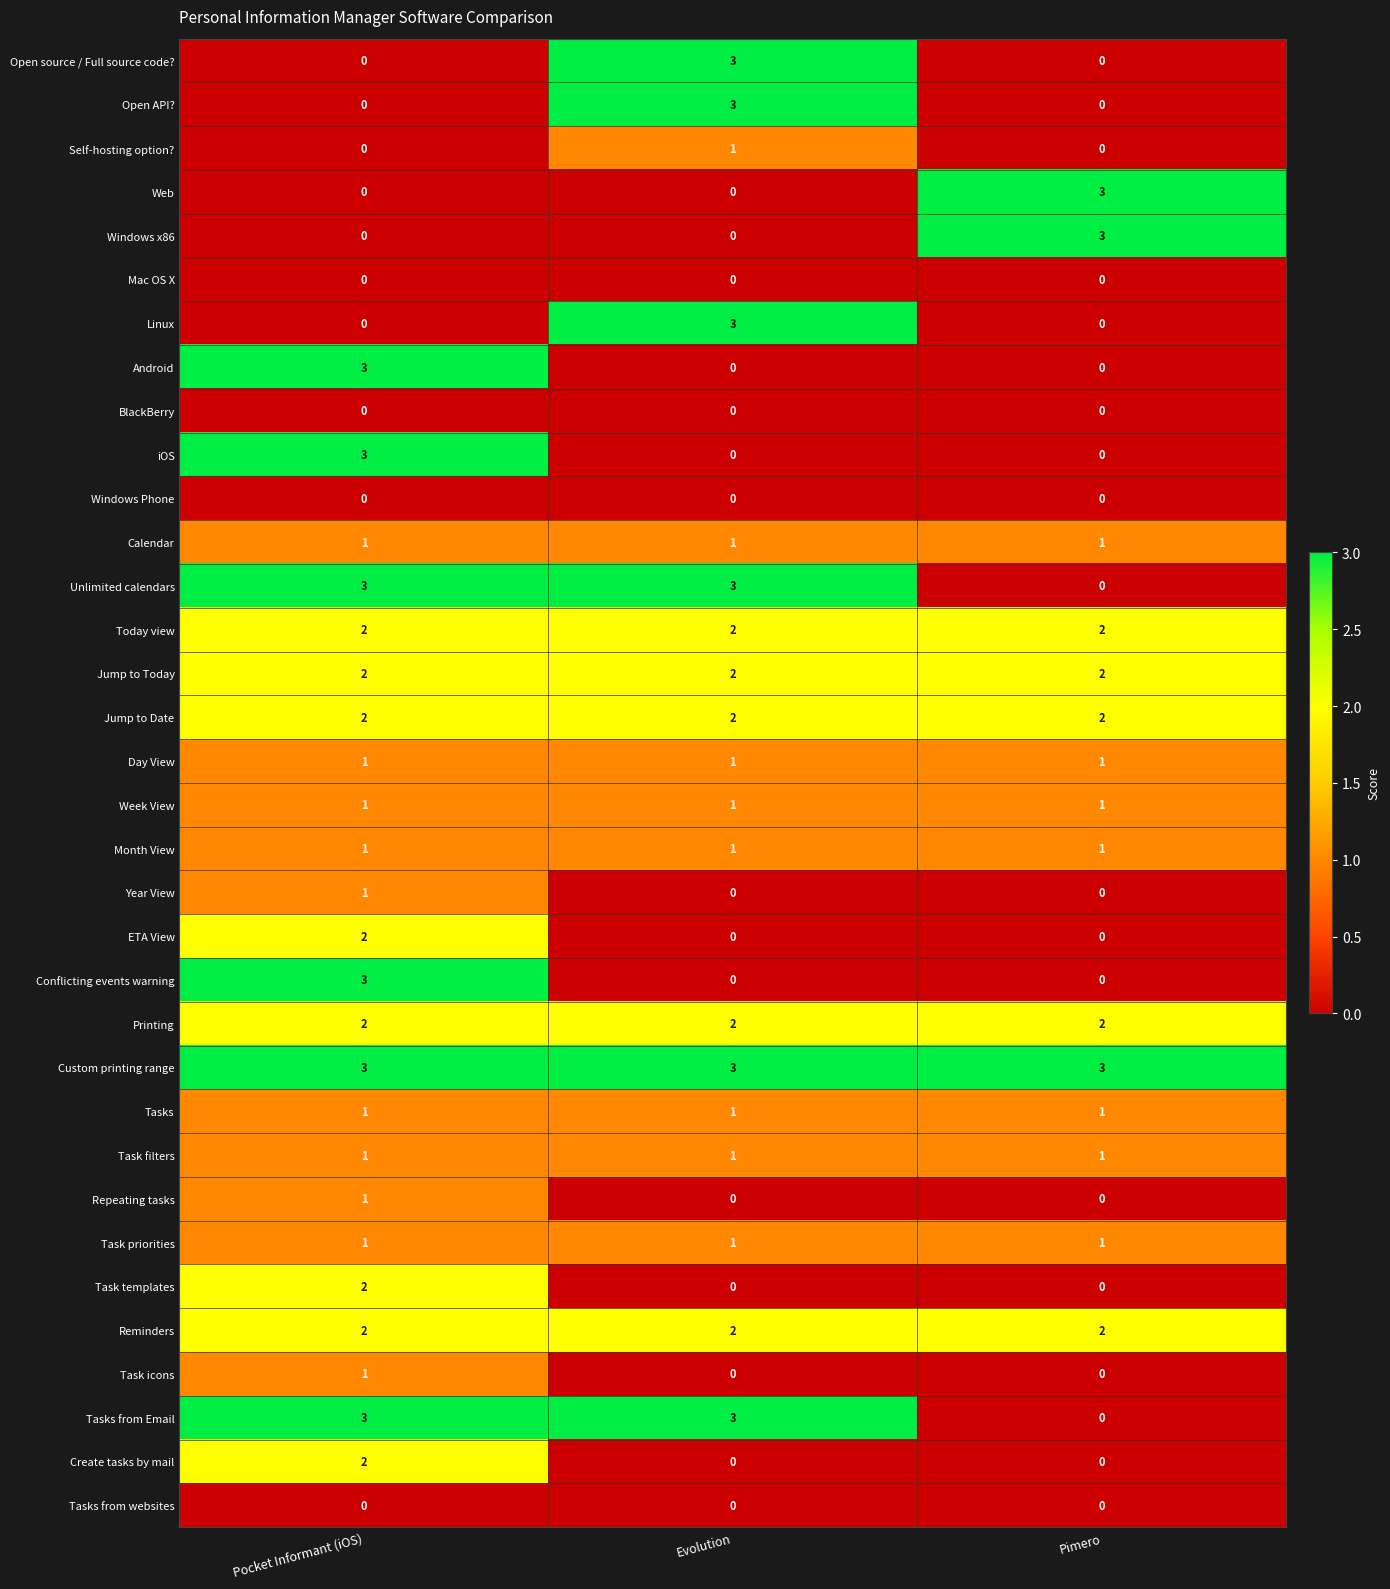

True or false: Linux has a value of 0 at Pocket Informant (iOS).

True